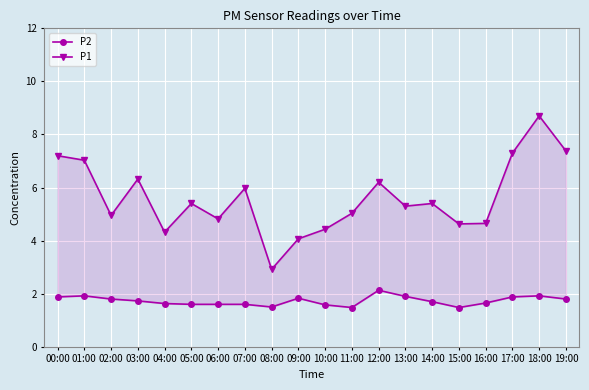

Reading left to right, list all the values displayed in this chart.

P2: 00:00=1.9	01:00=1.9	02:00=1.8	03:00=1.7	04:00=1.6	05:00=1.6	06:00=1.6	07:00=1.6	08:00=1.5	09:00=1.8	10:00=1.6	11:00=1.5	12:00=2.1	13:00=1.9	14:00=1.7	15:00=1.5	16:00=1.6	17:00=1.9	18:00=1.9	19:00=1.8
P1: 00:00=7.2	01:00=7.0	02:00=5.0	03:00=6.3	04:00=4.3	05:00=5.4	06:00=4.8	07:00=6.0	08:00=2.9	09:00=4.1	10:00=4.4	11:00=5.0	12:00=6.2	13:00=5.3	14:00=5.4	15:00=4.6	16:00=4.7	17:00=7.3	18:00=8.7	19:00=7.4